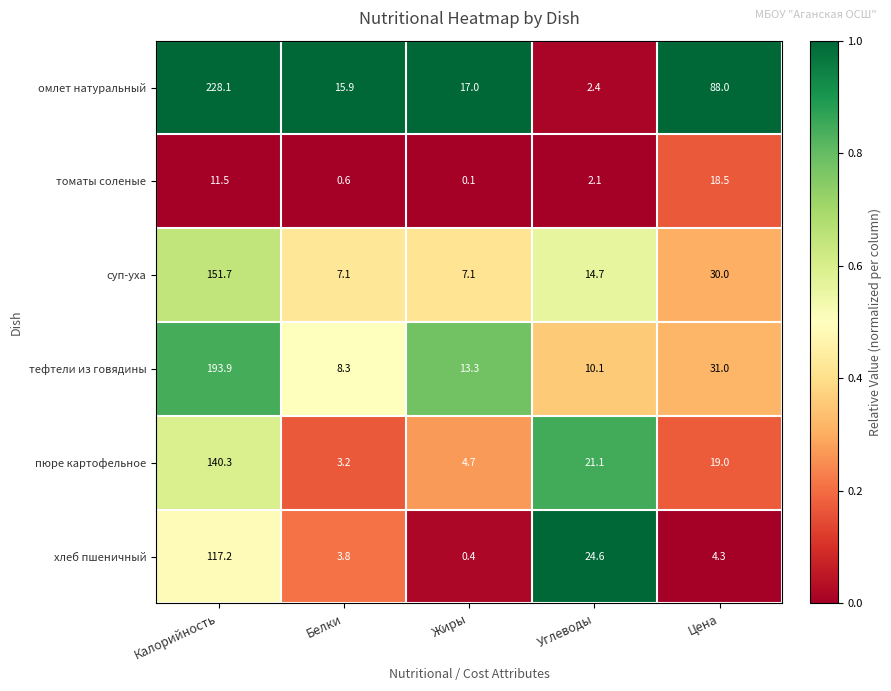

Between Калорийность and Белки, which series saw the biggest shift?

омлет натуральный